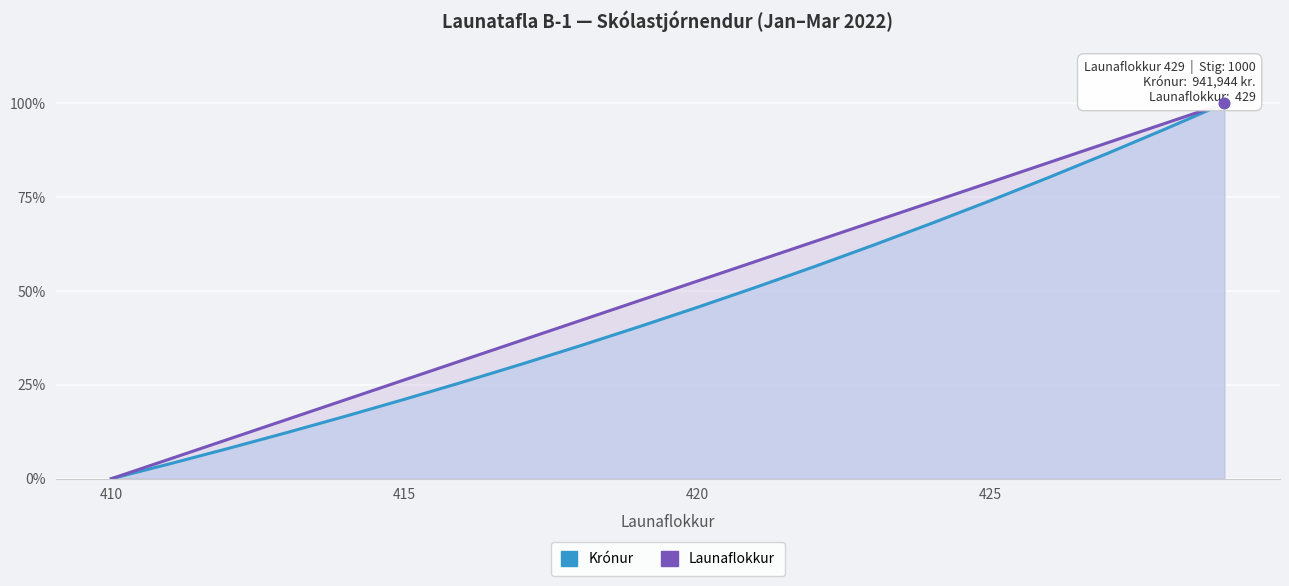

Which series has the largest total across all categories?

Launaflokkur